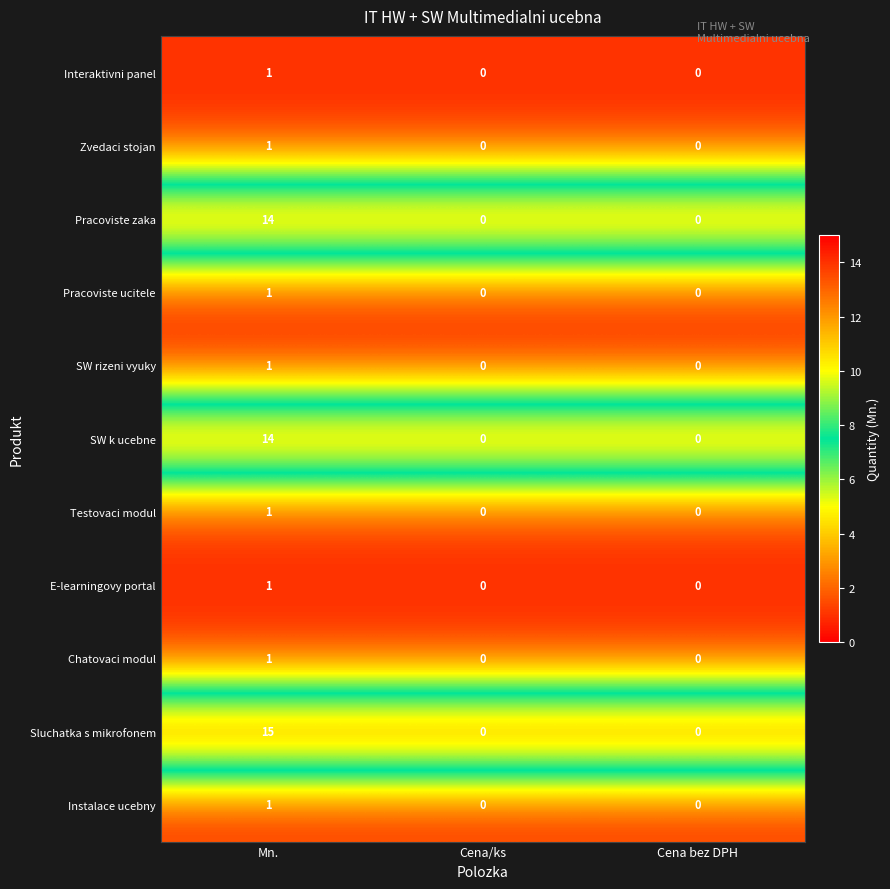

What is the total value across all series at Mn.?

51